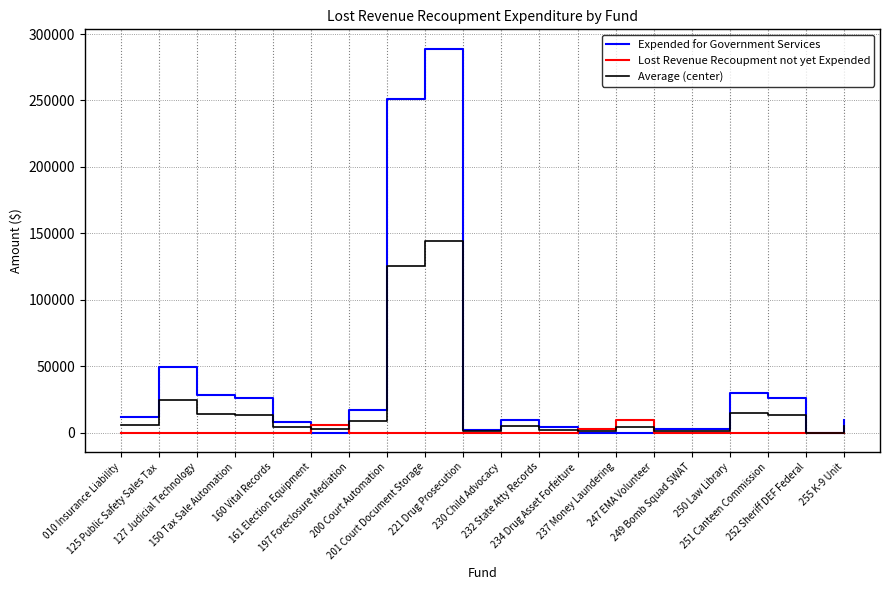

What is the sum of all Expended for Government Services values?

766900